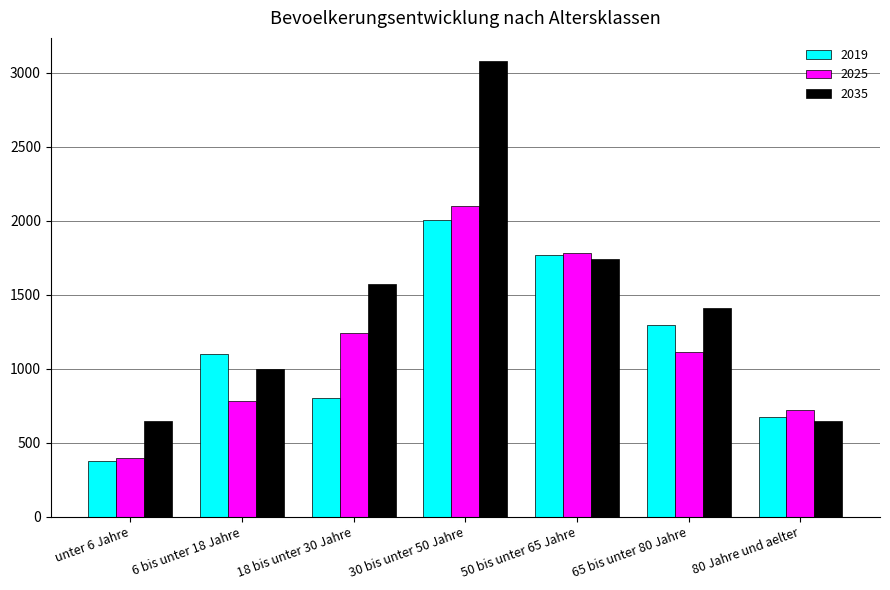

Reading right to left, list all the values displayed in this chart.

2019: 80 Jahre und aelter=672	65 bis unter 80 Jahre=1295	50 bis unter 65 Jahre=1770	30 bis unter 50 Jahre=2006	18 bis unter 30 Jahre=801	6 bis unter 18 Jahre=1097	unter 6 Jahre=376
2025: 80 Jahre und aelter=720	65 bis unter 80 Jahre=1110	50 bis unter 65 Jahre=1780	30 bis unter 50 Jahre=2100	18 bis unter 30 Jahre=1240	6 bis unter 18 Jahre=780	unter 6 Jahre=400
2035: 80 Jahre und aelter=650	65 bis unter 80 Jahre=1410	50 bis unter 65 Jahre=1740	30 bis unter 50 Jahre=3080	18 bis unter 30 Jahre=1570	6 bis unter 18 Jahre=1000	unter 6 Jahre=650